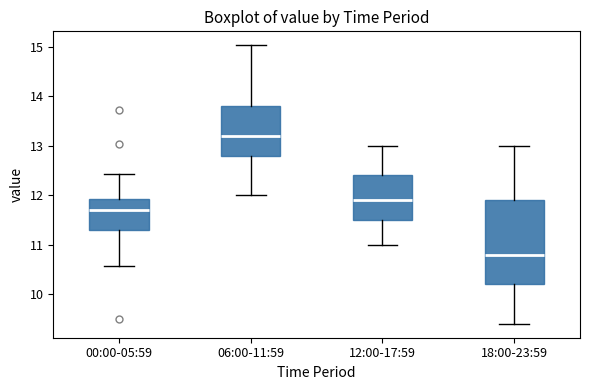

Where is the upper edge of the box for 06:00-11:59 on the y-axis? The values are not printed on the chart, so give them approximately, as read against the axis.

13.8